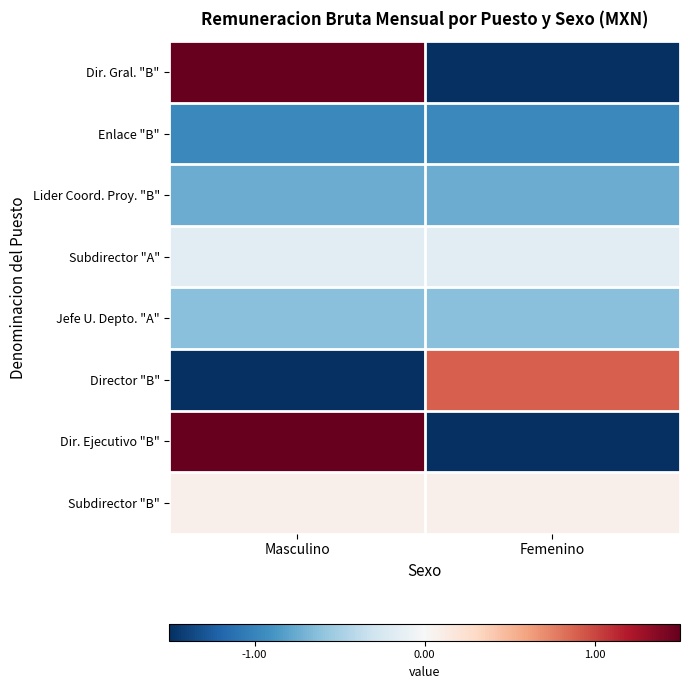

Between Masculino and Femenino, which is larger?

Masculino